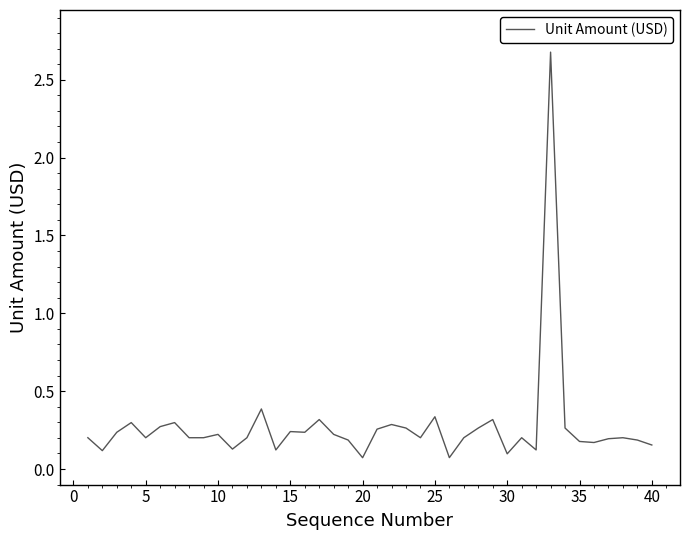

How many series are shown in this chart?

1